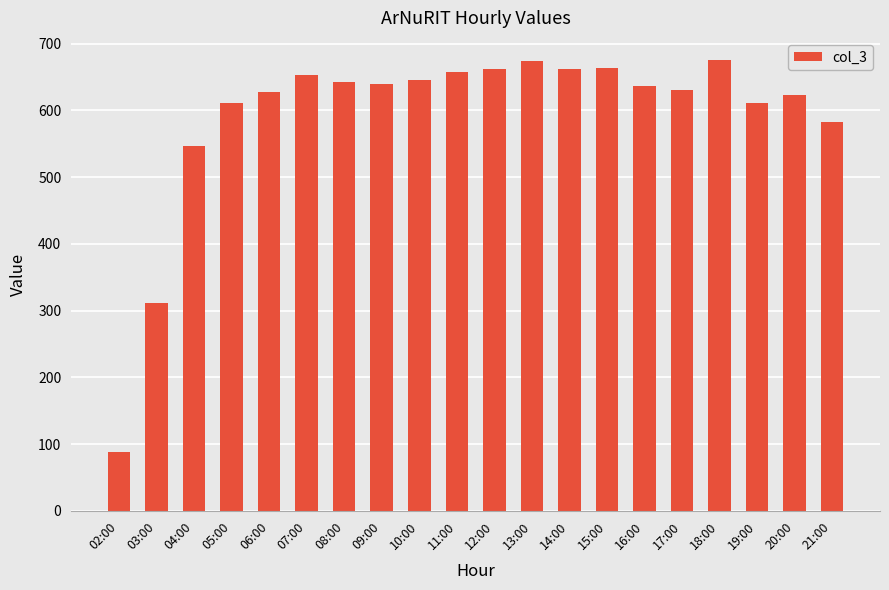

What is the ratio of the value at 02:00 to the value at 11:00?

0.1